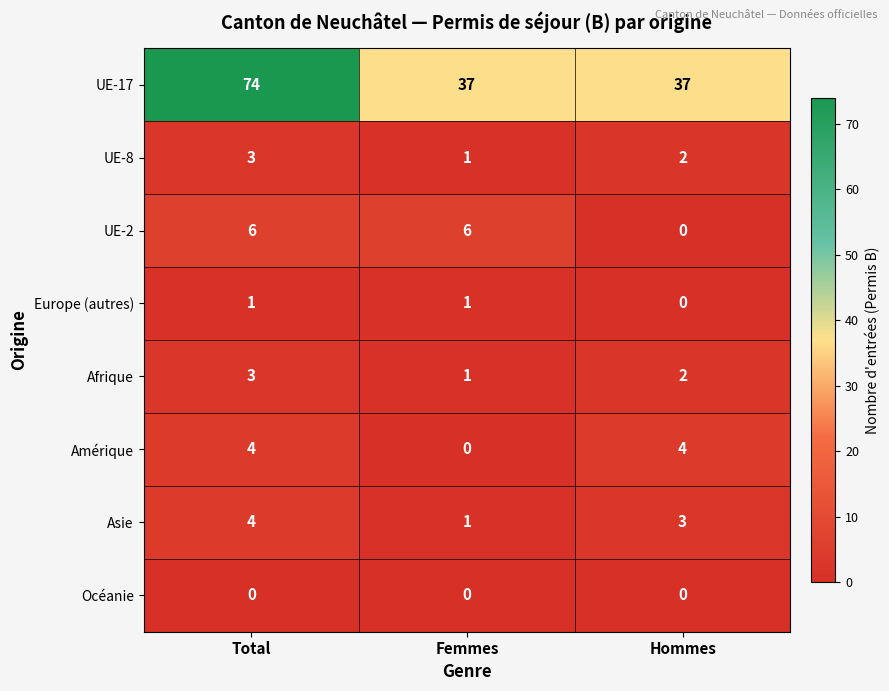

How many values in the UE-8 series are below 2?

1